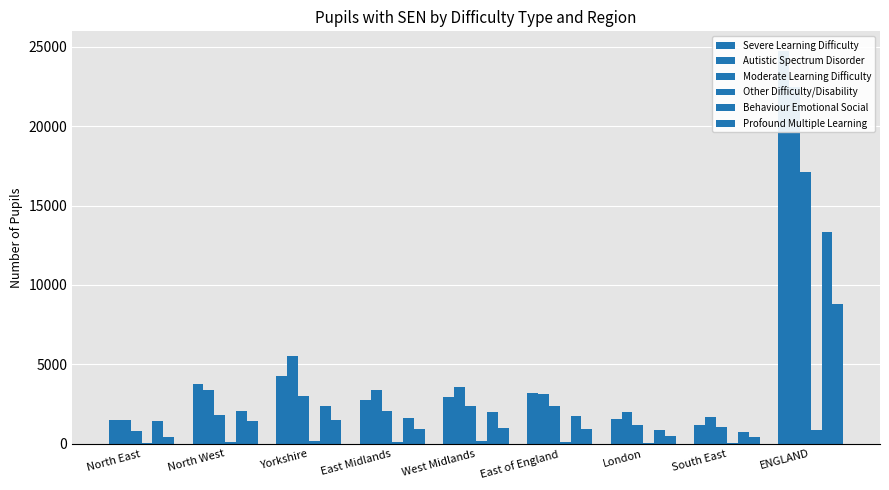

What is the smallest value displayed?

50